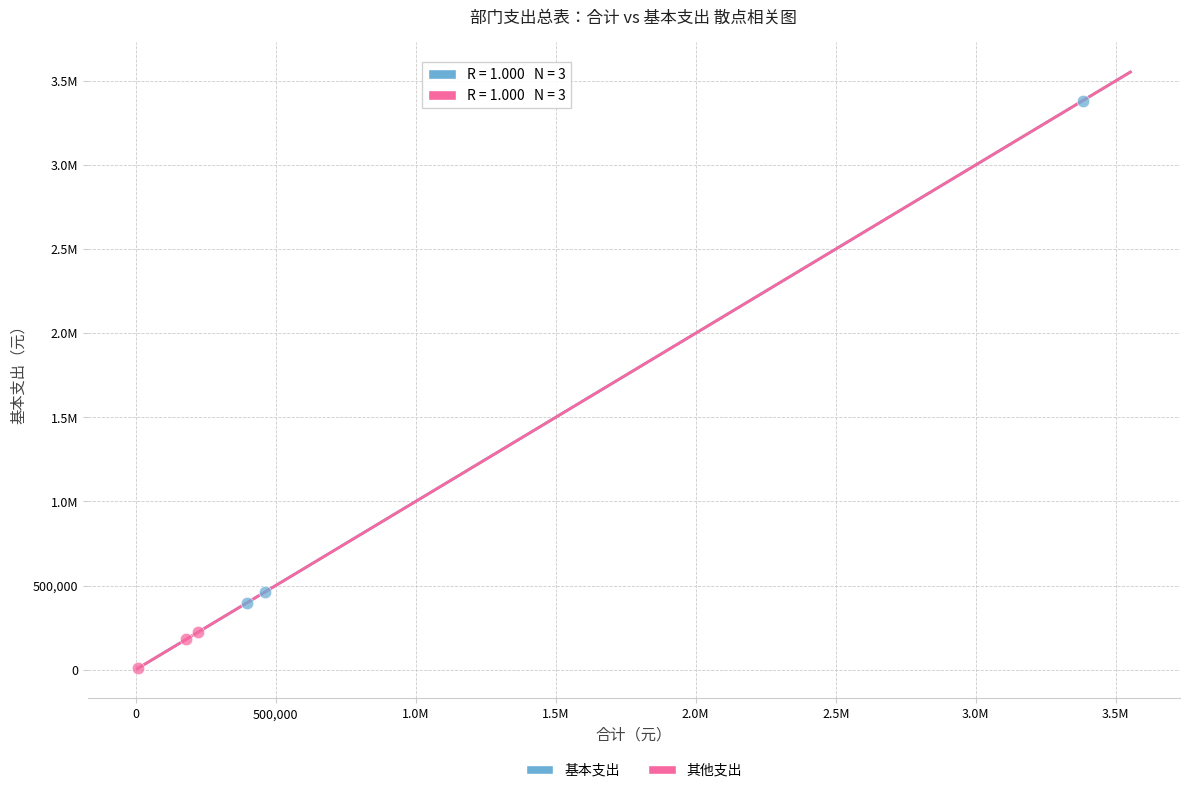

What are all the series names shown in the legend?

基本支出, 其他支出